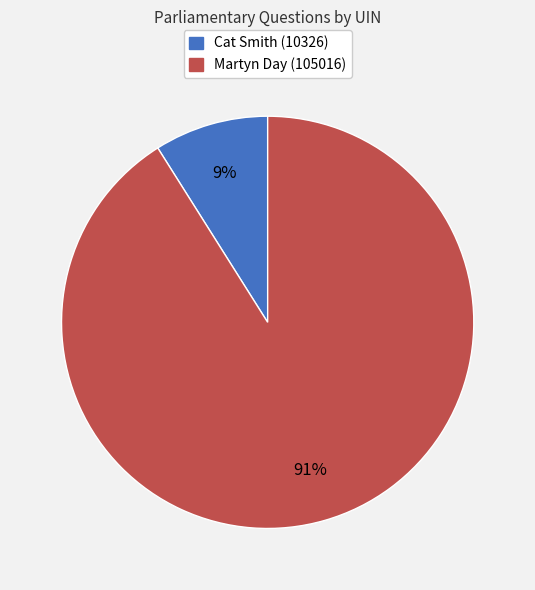

Is the sum of Cat Smith (10326) and Martyn Day (105016) greater than half?

Yes